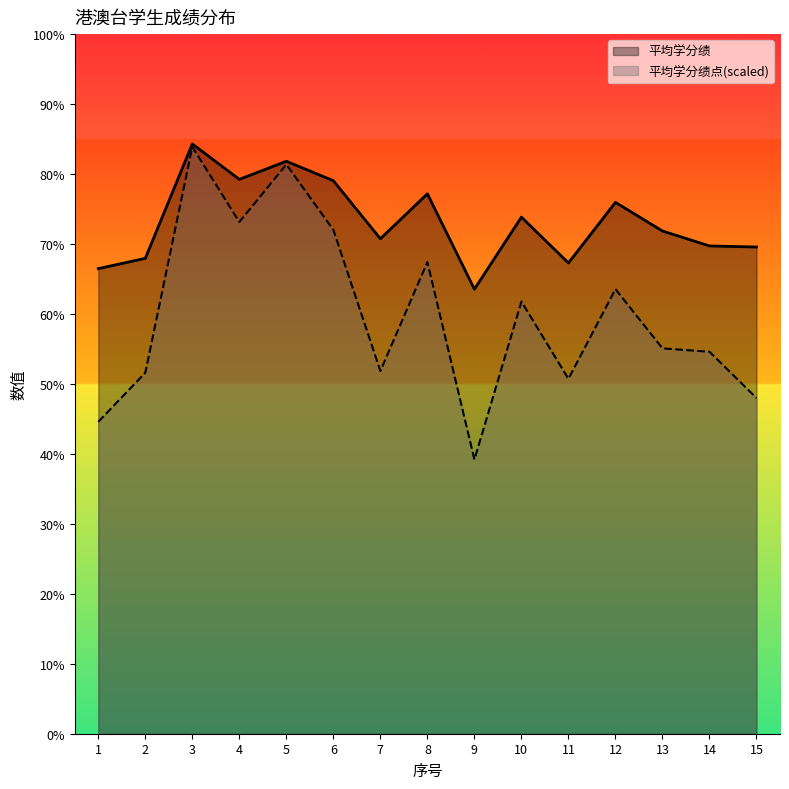

How many data points in 平均学分绩点 are above 55?

8